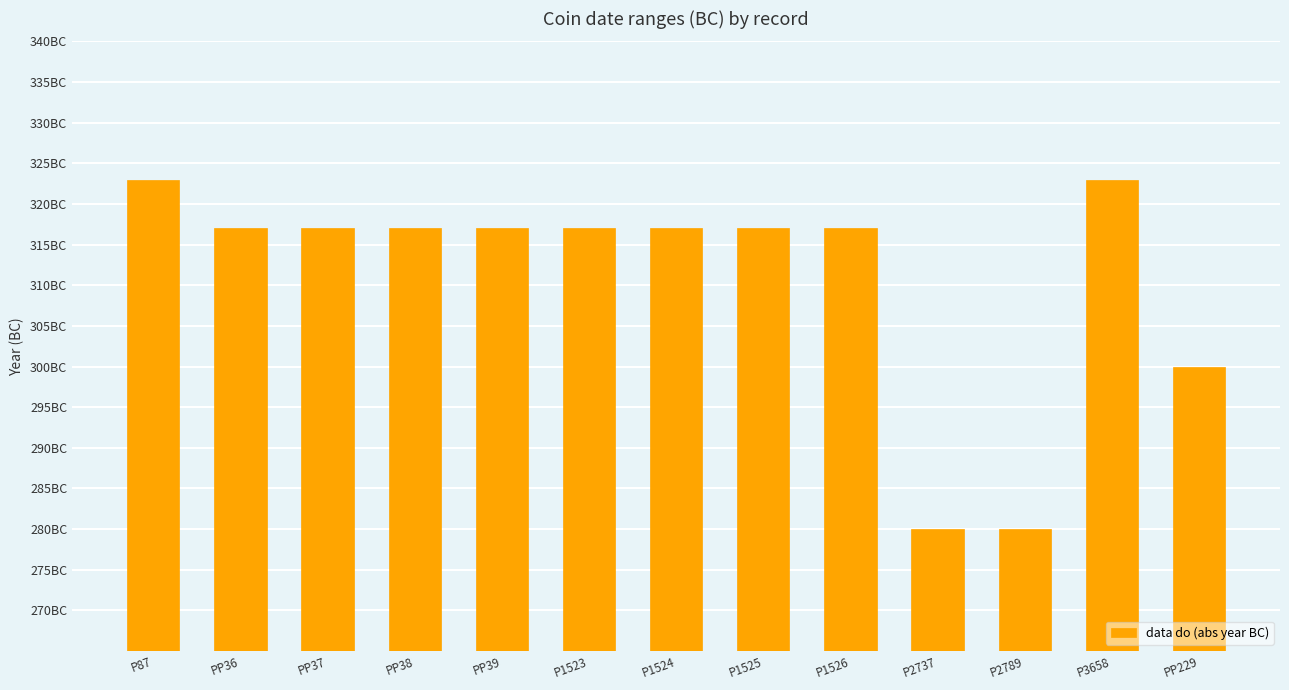

Which label corresponds to the smallest value in the chart?

P2737